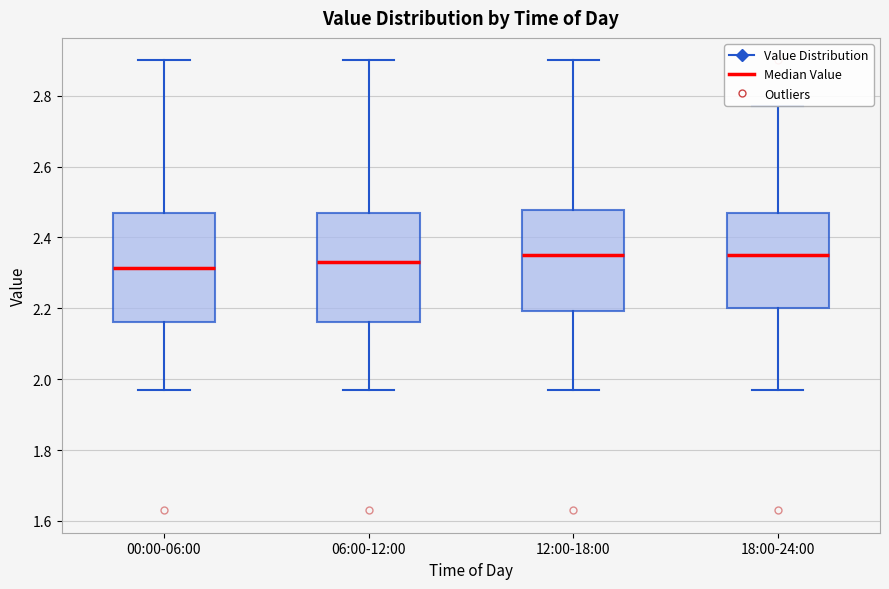

Where does the upper whisker of the box for 00:00-06:00 end on the y-axis? The values are not printed on the chart, so give them approximately, as read against the axis.

2.90